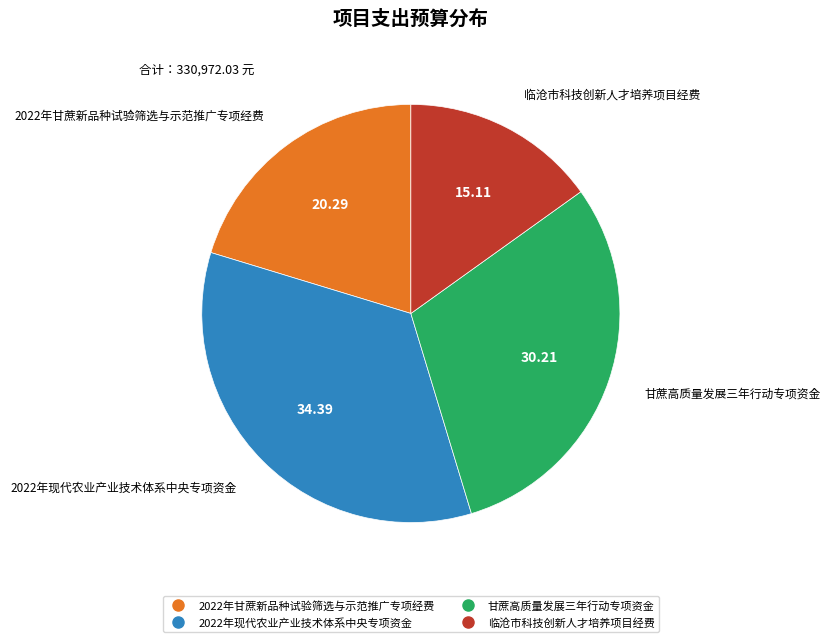

Does 甘蔗高质量发展三年行动专项资金 represent more than half of the total?

No